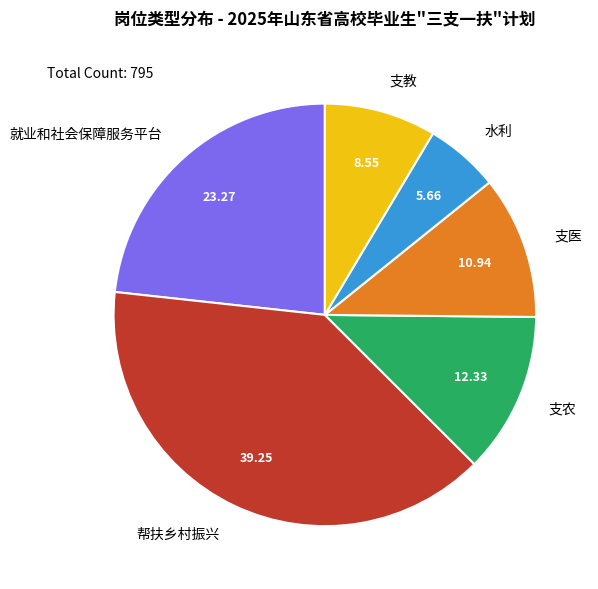

Is it true that 支农 is 20% of the pie?

False